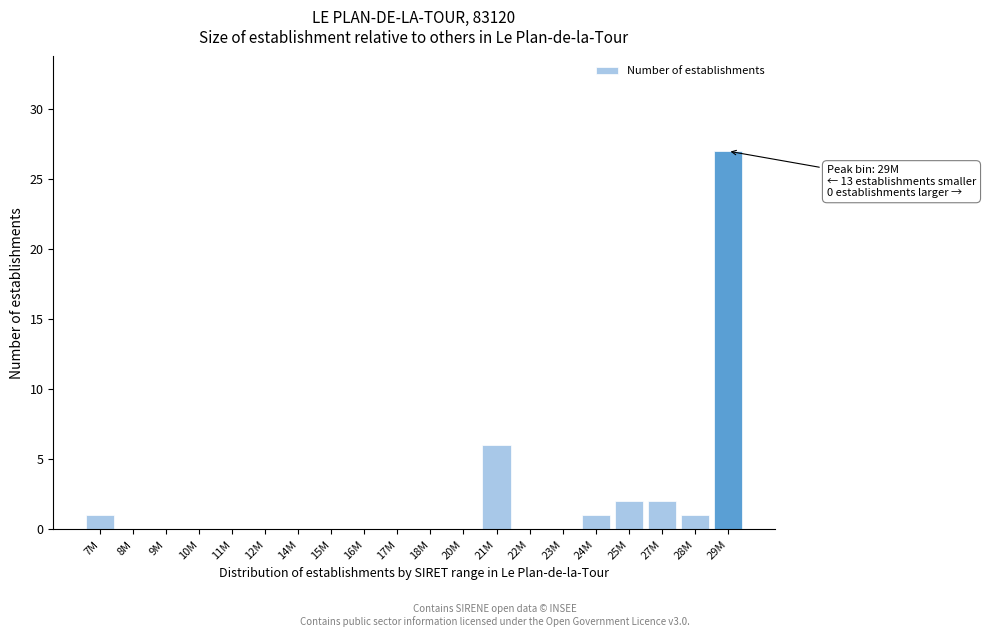

Reading left to right, list all the values displayed in this chart.

7M=1	8M=0	9M=0	10M=0	11M=0	12M=0	14M=0	15M=0	16M=0	17M=0	18M=0	20M=0	21M=6	22M=0	23M=0	24M=1	25M=2	27M=2	28M=1	29M=27